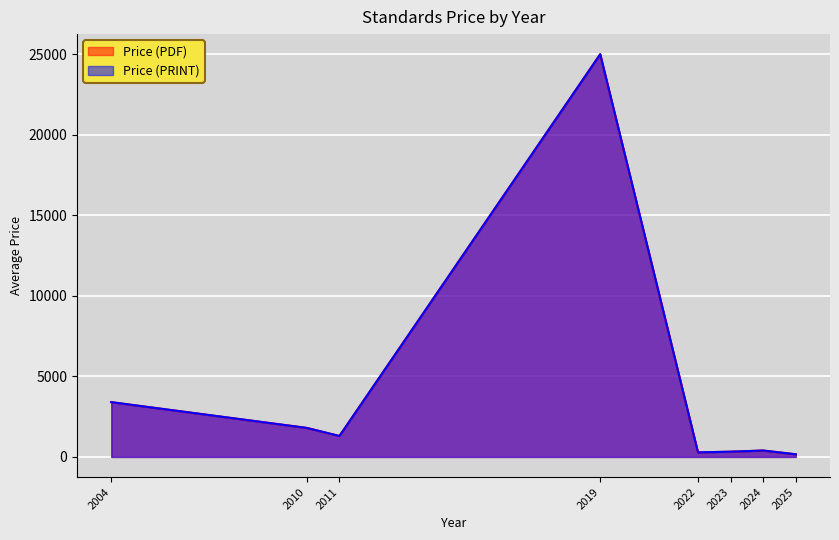

What is the difference between the second highest and second lowest values in the Price (PRINT) series?

3320.0